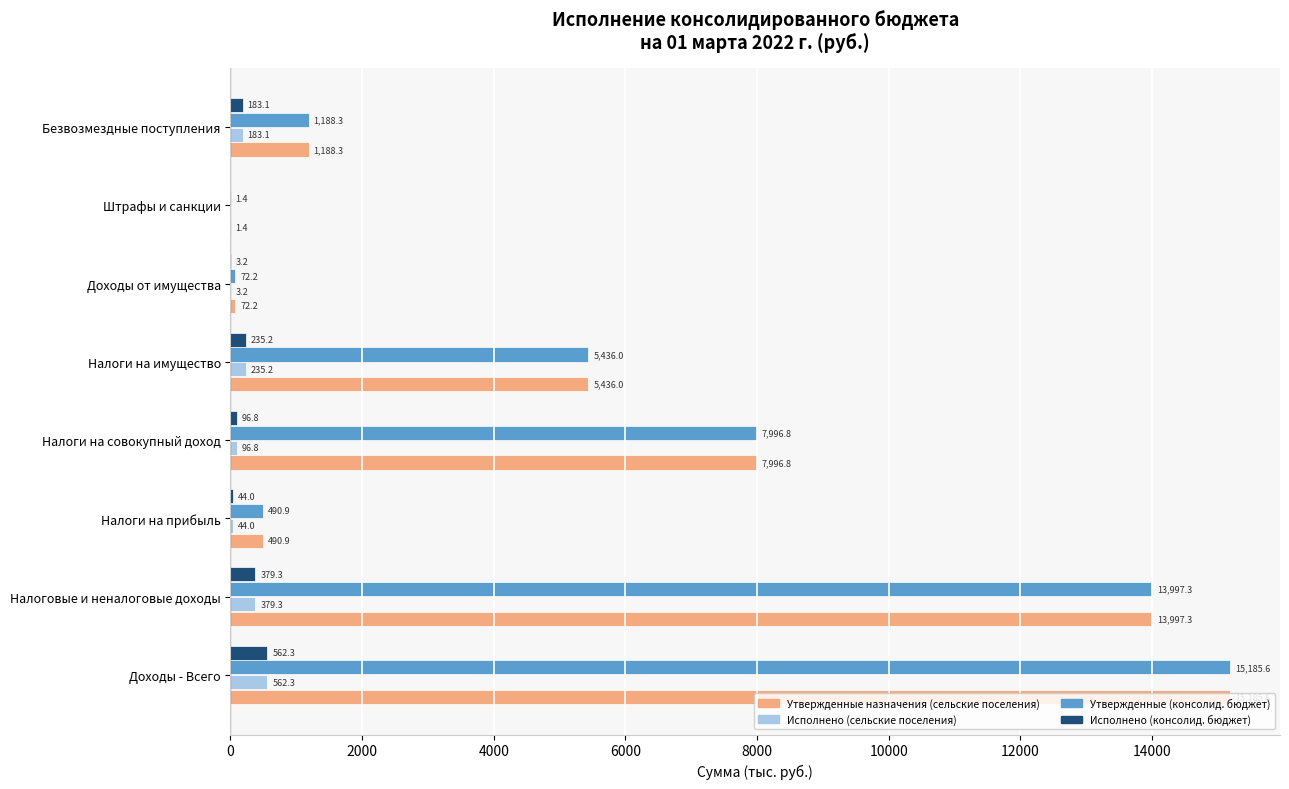

At which category is the sum across all series the highest?

Доходы - Всего